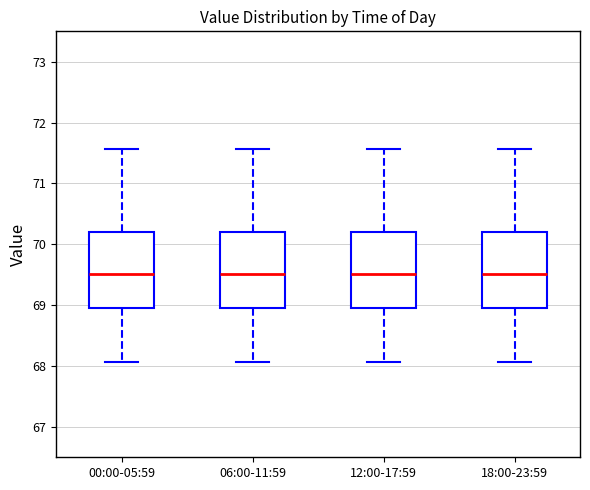

Where does the upper whisker of the box for 00:00-05:59 end on the y-axis? The values are not printed on the chart, so give them approximately, as read against the axis.

71.6